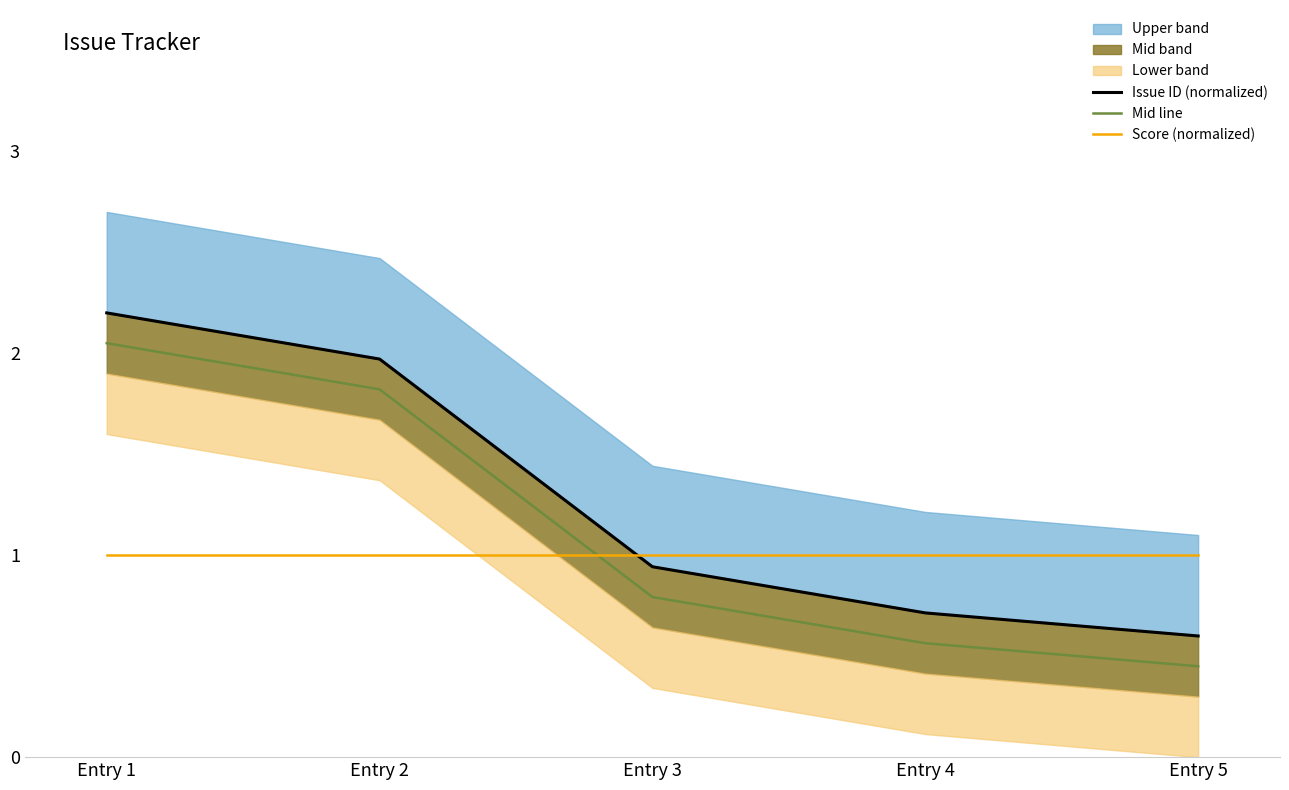

Rank the categories by Score (normalized) value from lowest to highest.

Entry 1, Entry 2, Entry 3, Entry 4, Entry 5